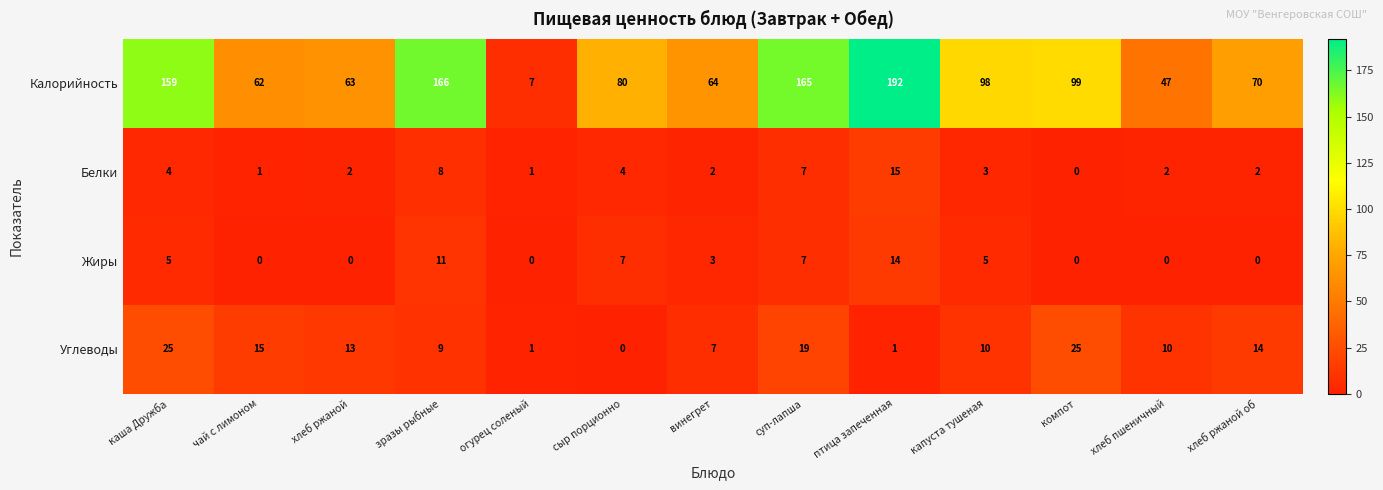

What is the difference between the highest and lowest values at винегрет?

62